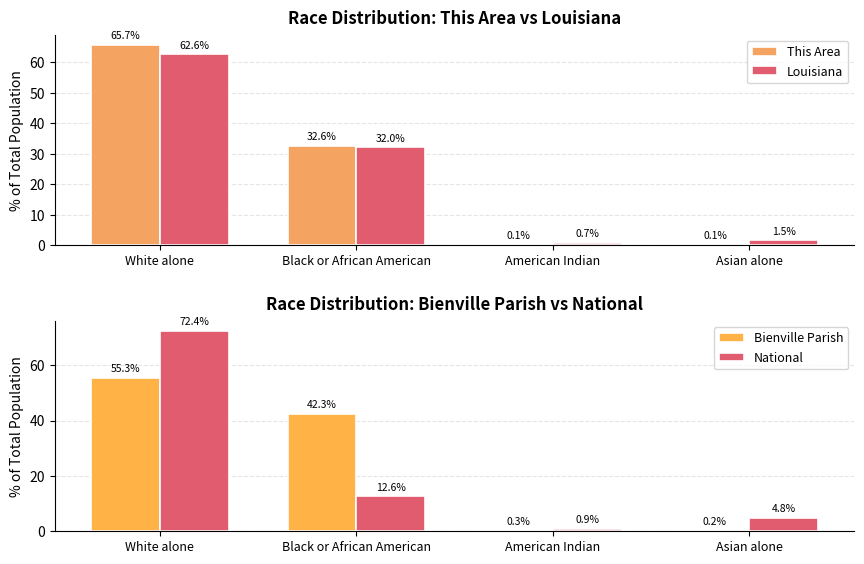

What is the difference between the maximum and minimum values in the Bienville Parish series?

55.0